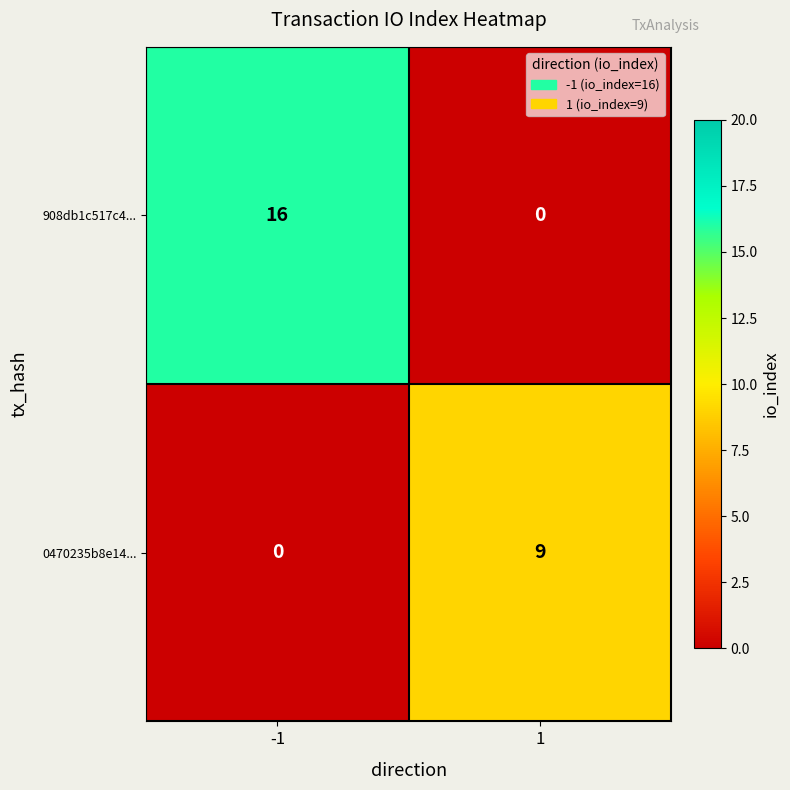

What value does the 0470235b8e14... series have at 1?

9